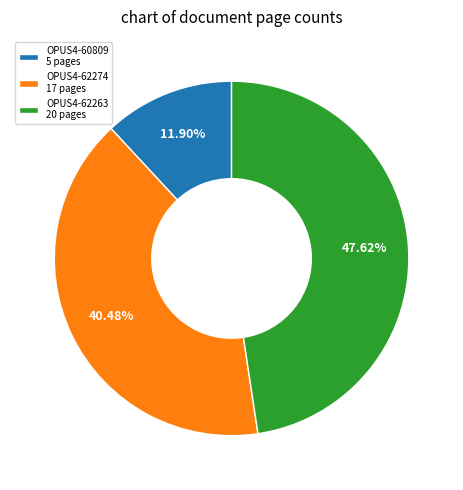

To the nearest percent, what is the difference between the largest and smallest slice percentages?

36%